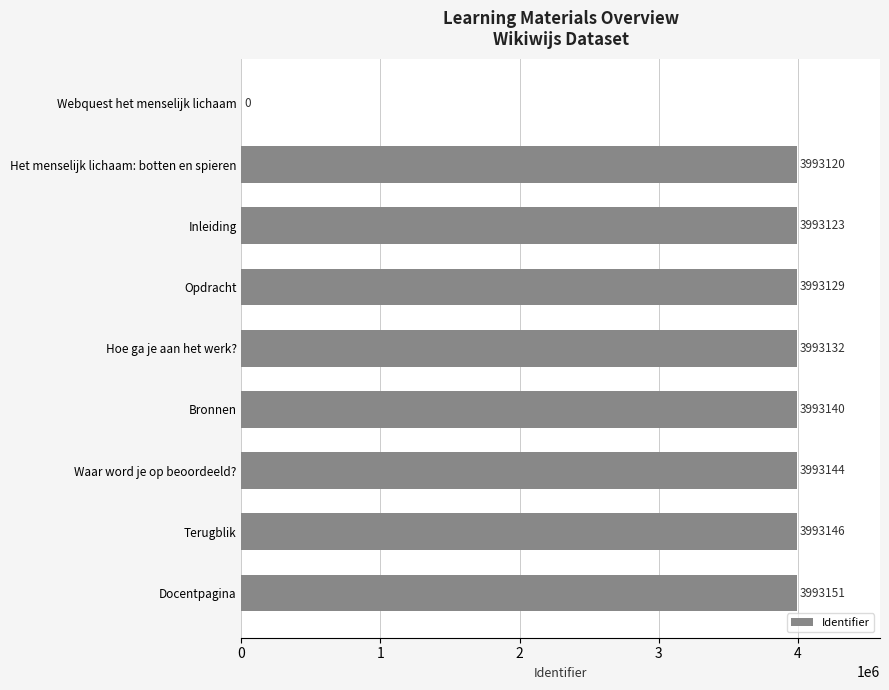

Reading top to bottom, transcribe all the data shown in this chart.

Webquest het menselijk lichaam=0	Het menselijk lichaam: botten en spieren=3993120	Inleiding=3993123	Opdracht=3993129	Hoe ga je aan het werk?=3993132	Bronnen=3993140	Waar word je op beoordeeld?=3993144	Terugblik=3993146	Docentpagina=3993151